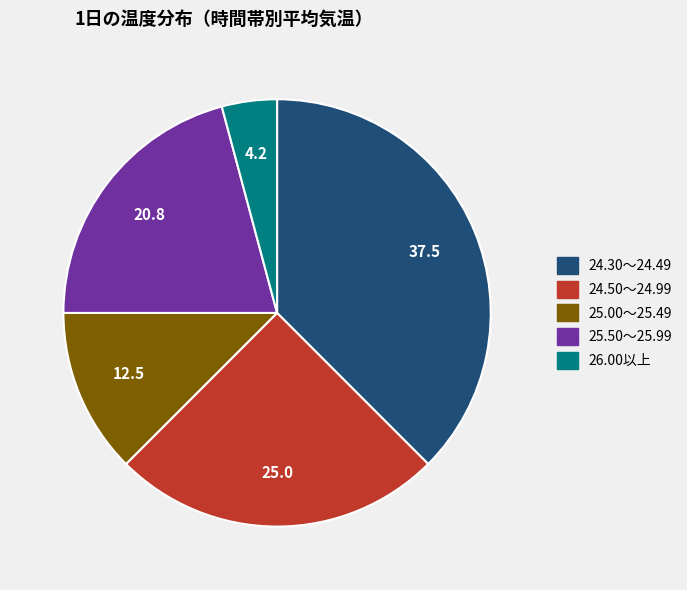

Which slice is the largest?

24.30〜24.49